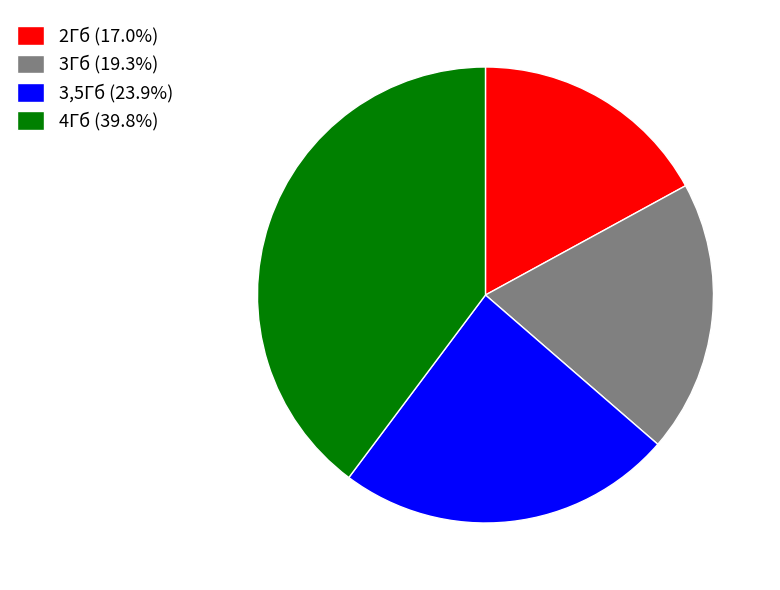

Does any single category account for the majority?

No